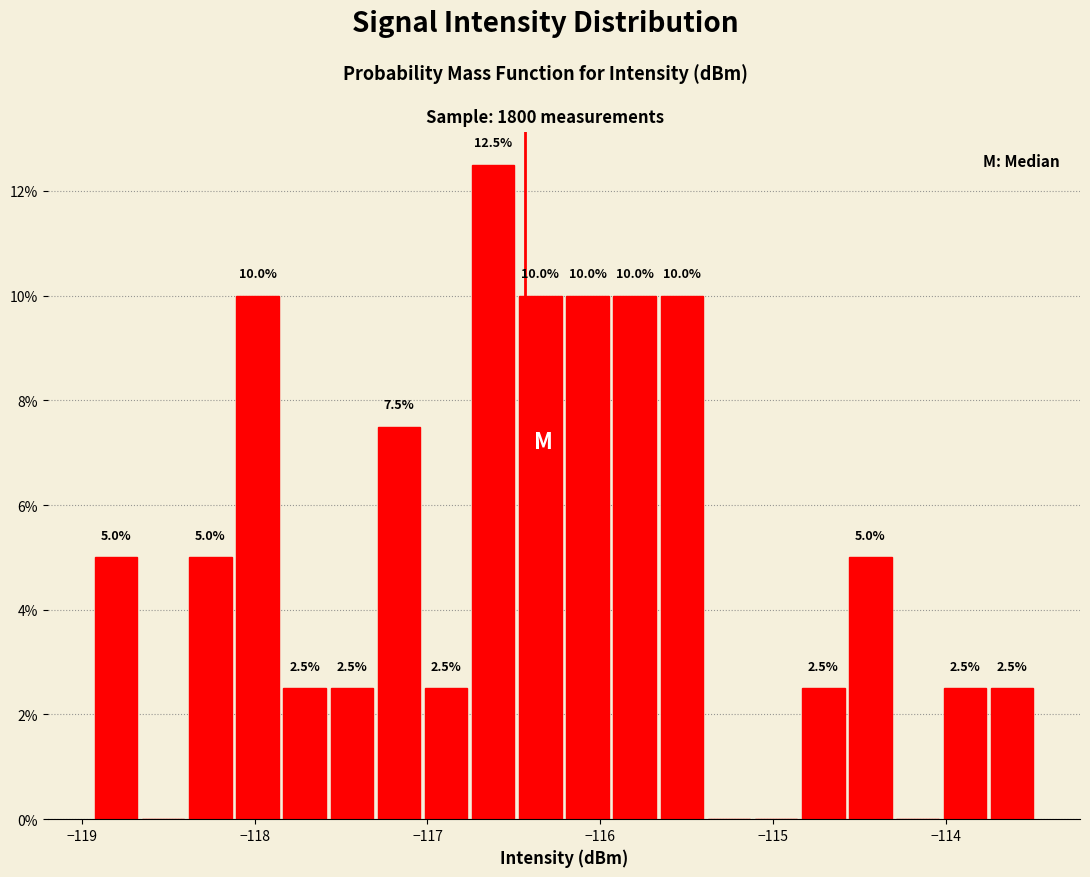

Read against the x-axis, roughly where is the centre of the tallest bar?

-116.6